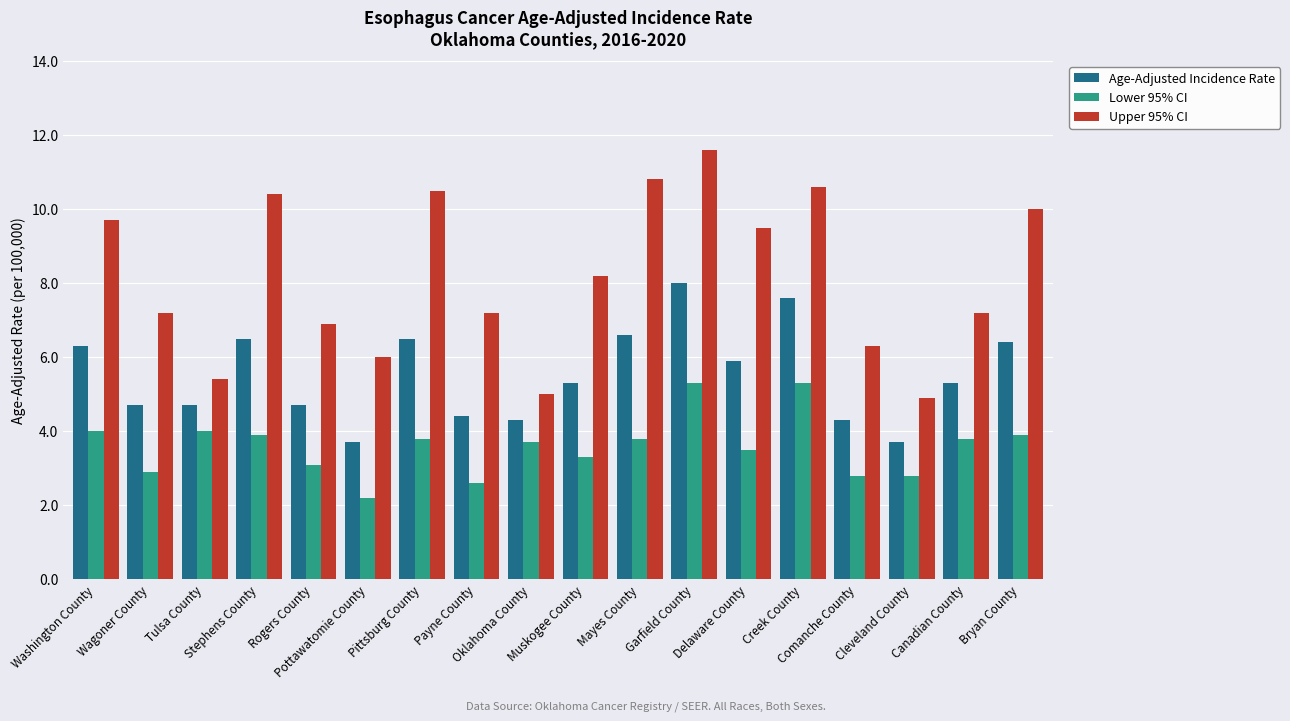

What is the value of the Age-Adjusted Incidence Rate bar at the 17th from the left?

5.3